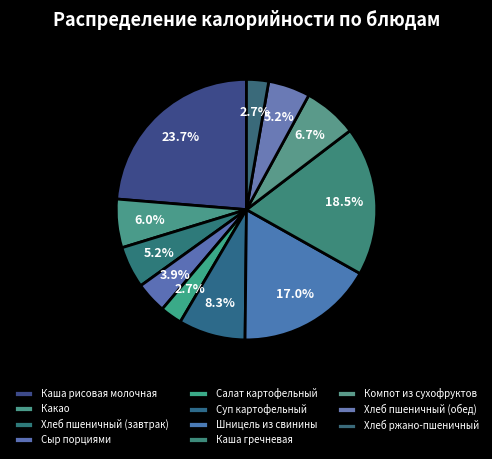

How many segments does this pie chart have?

11